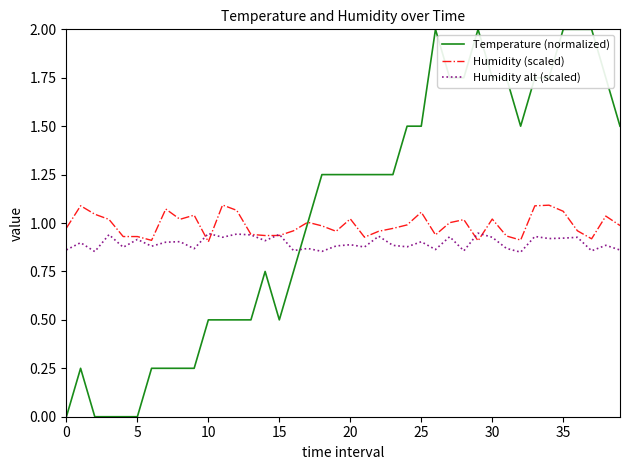

What is the maximum value for Temperature (normalized)?

2.0